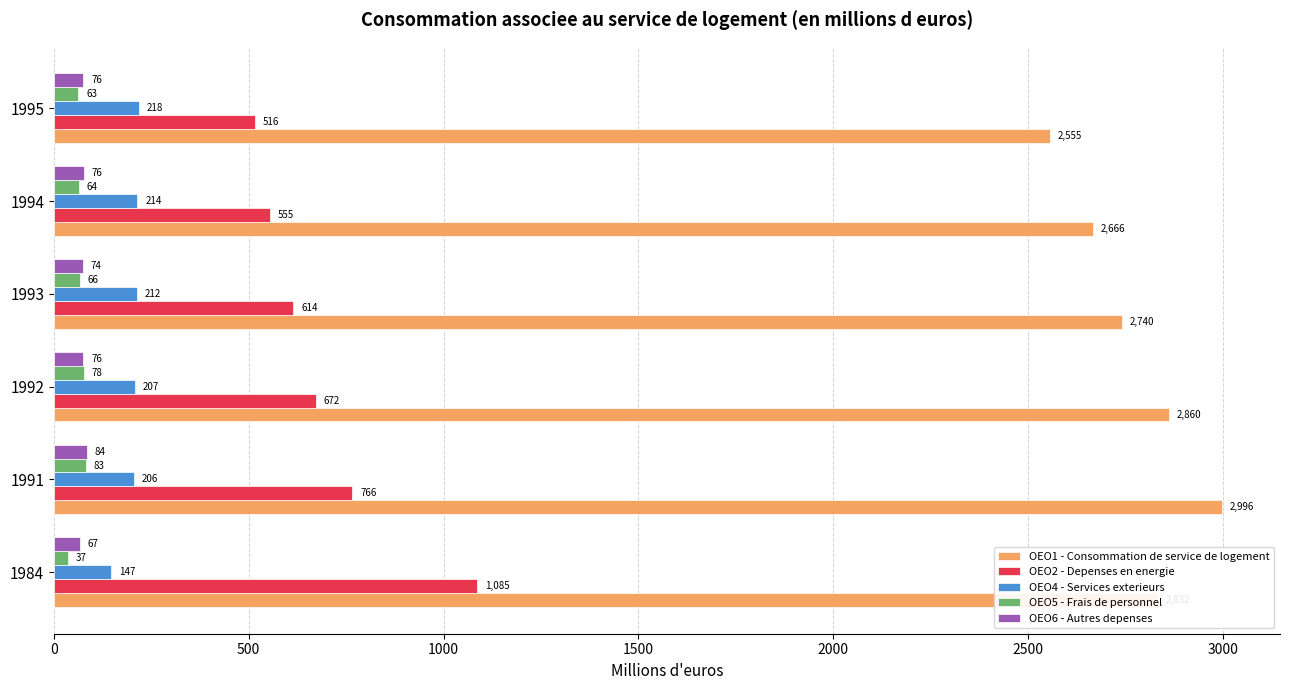

Which series has the largest range (max minus min)?

OEO2 - Depenses en energie